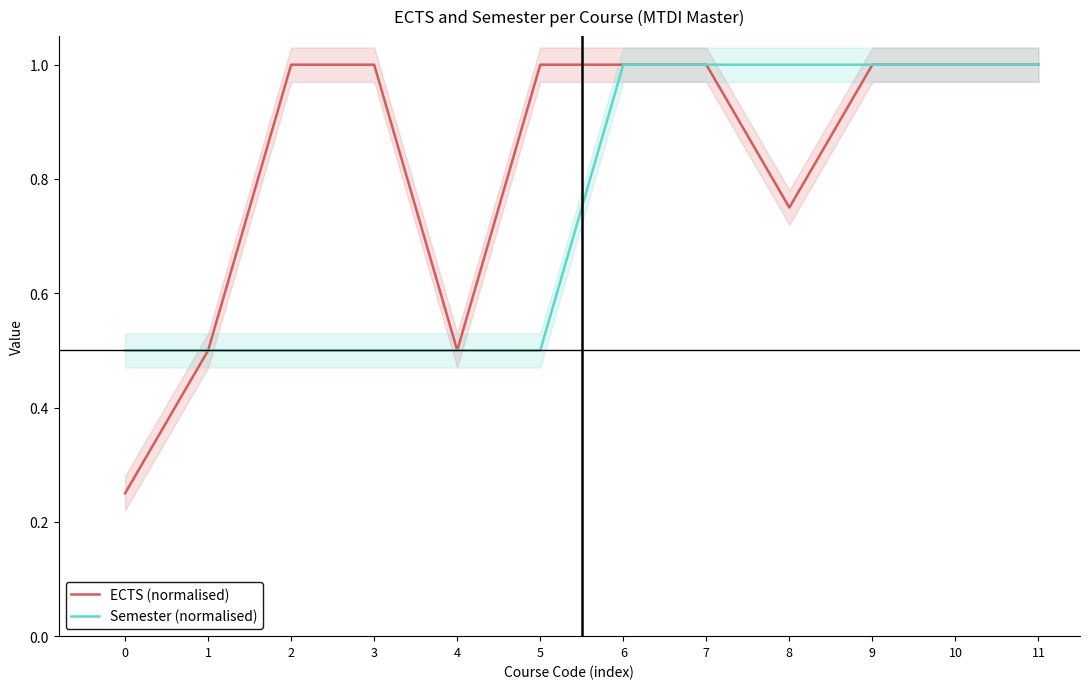

Reading left to right, what are all the values shown in this chart?

ECTS (normalised): 0.2	0.5	1.0	1.0	0.5	1.0	1.0	1.0	0.8	1.0	1.0	1.0
Semester (normalised): 0.5	0.5	0.5	0.5	0.5	0.5	1.0	1.0	1.0	1.0	1.0	1.0